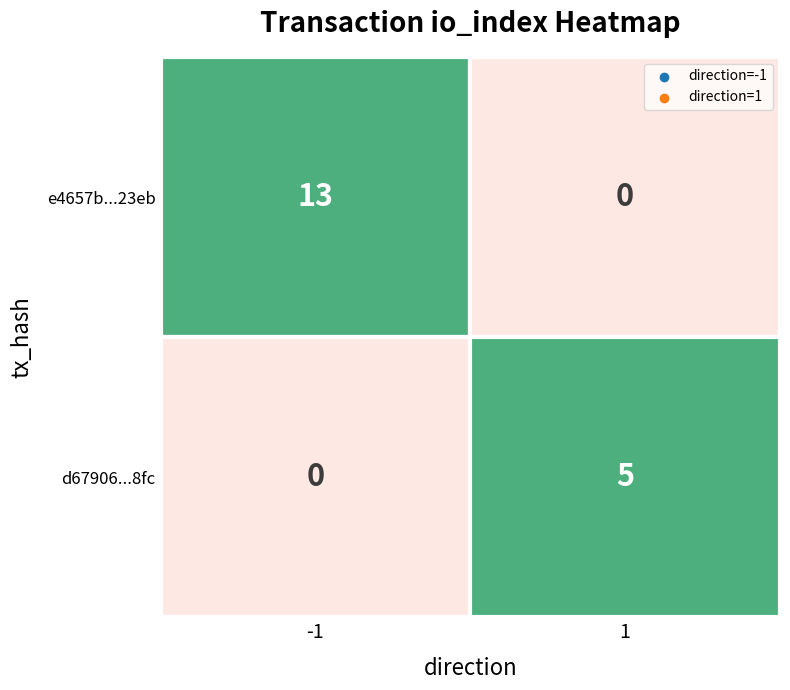

What is the average value of the e4657b5cd7eebdb23a72cb667bf1e9deeff23eb series?

6